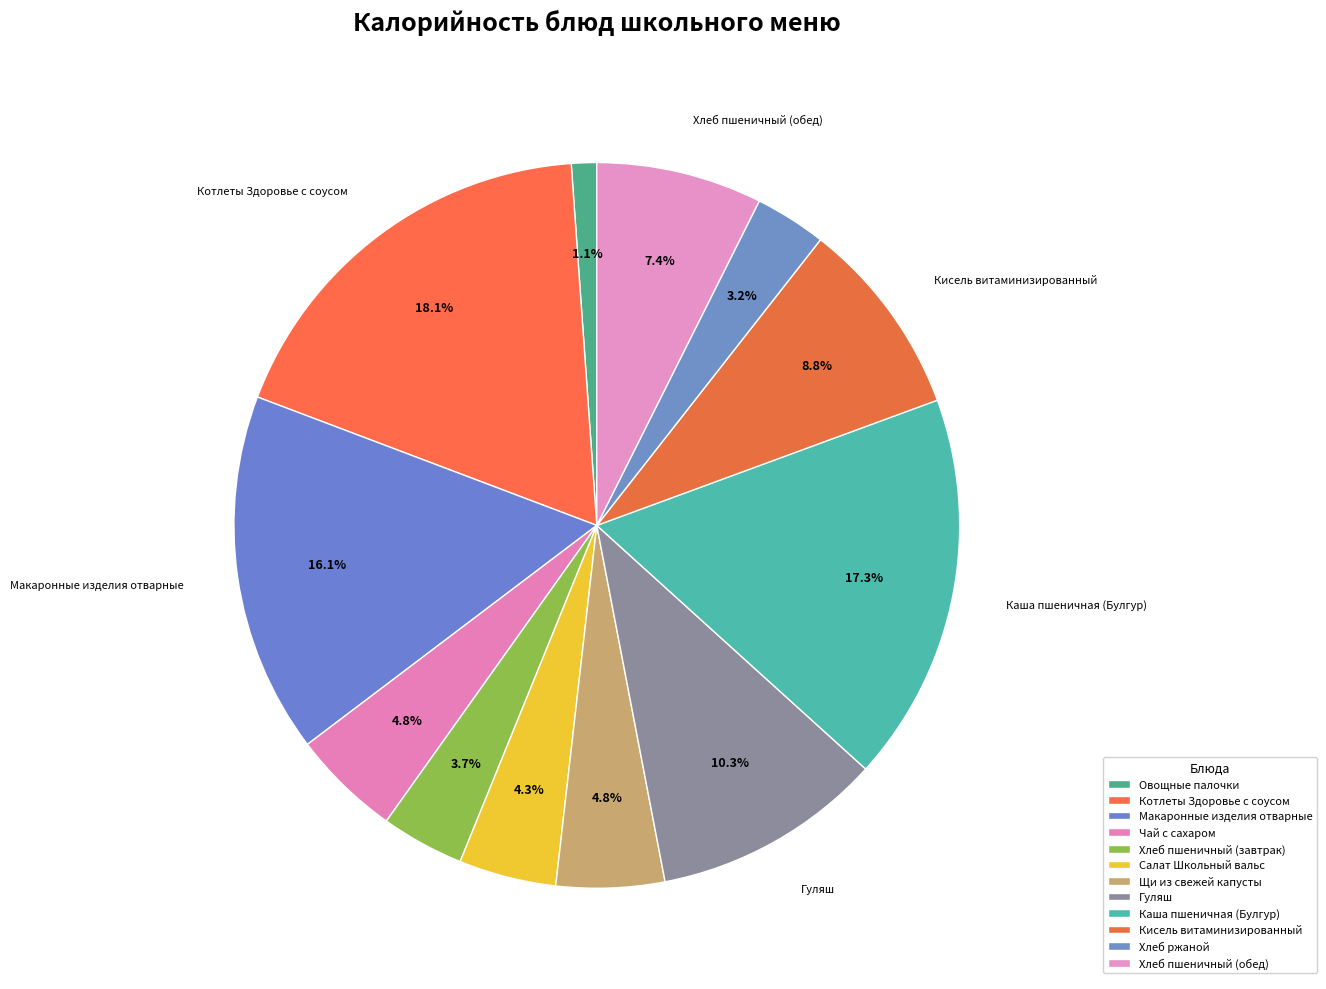

What is the change in value from Овощные палочки to Каша пшеничная (Булгур)?

+207.6